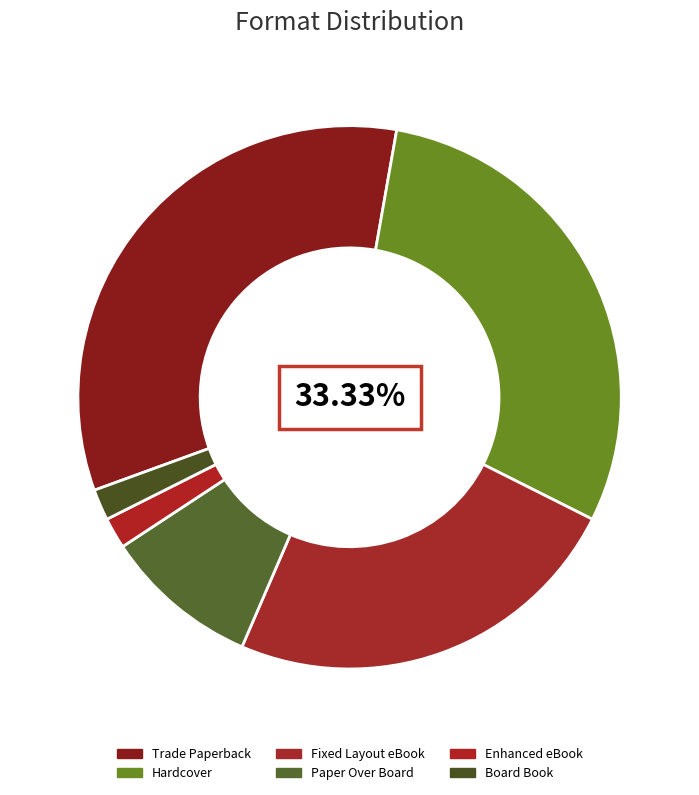

Which slice is the smallest?

Enhanced eBook